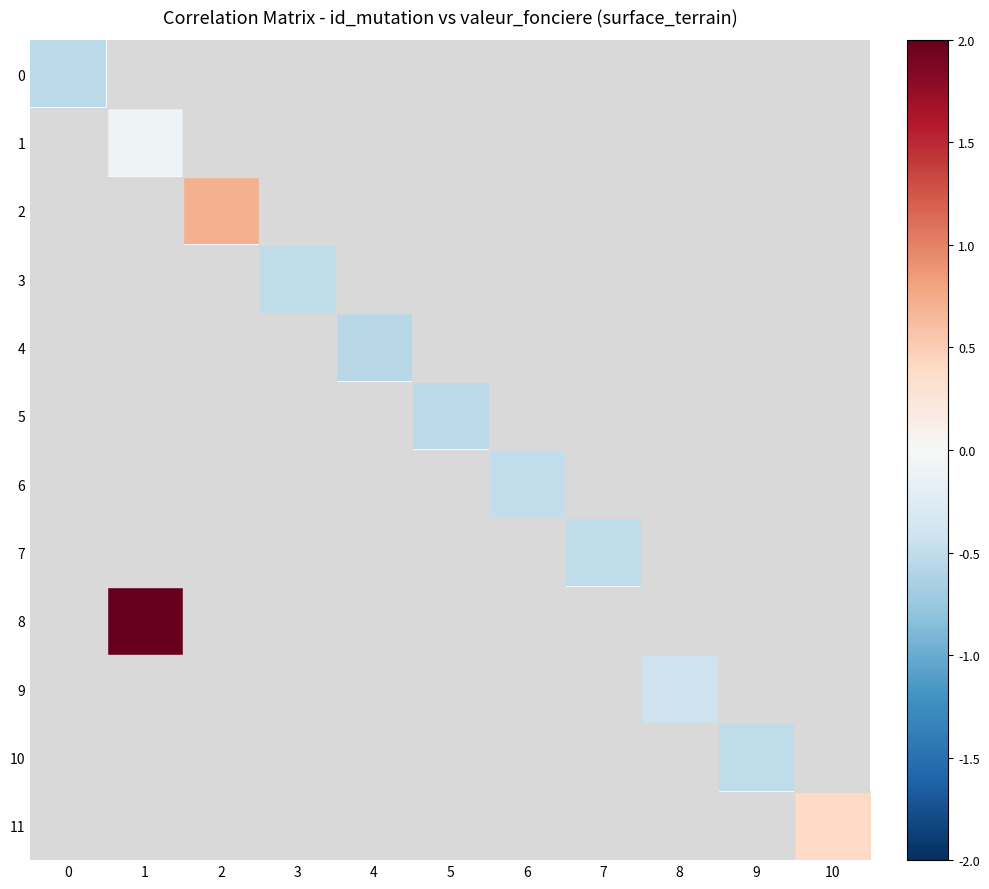

Read the 9 value at 8.

-0.4